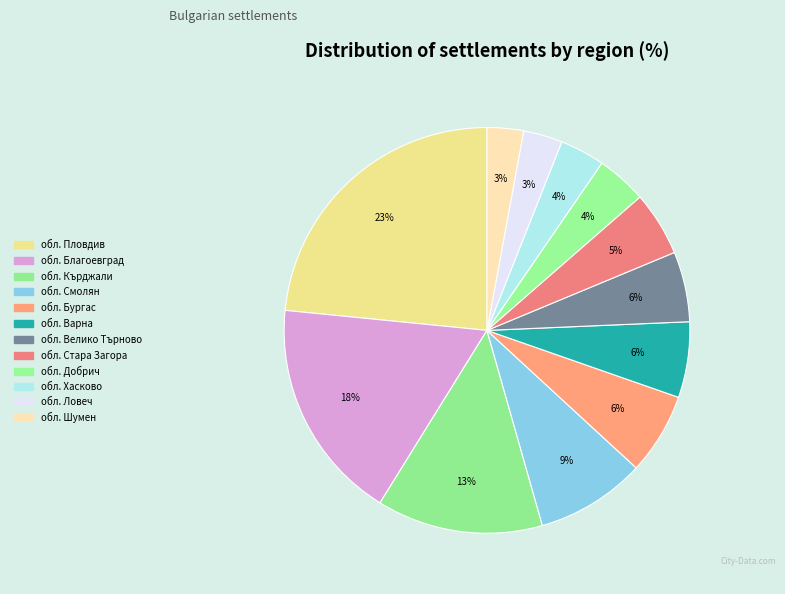

Rank the categories by value from lowest to highest.

обл. Шумен, обл. Ловеч, обл. Хасково, обл. Добрич, обл. Стара Загора, обл. Велико Търново, обл. Варна, обл. Бургас, обл. Смолян, обл. Кърджали, обл. Благоевград, обл. Пловдив